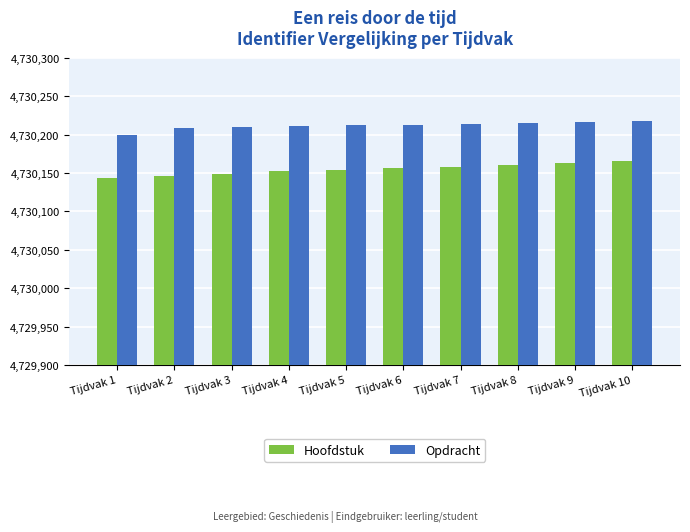

What is the maximum value for Opdracht?

4730217